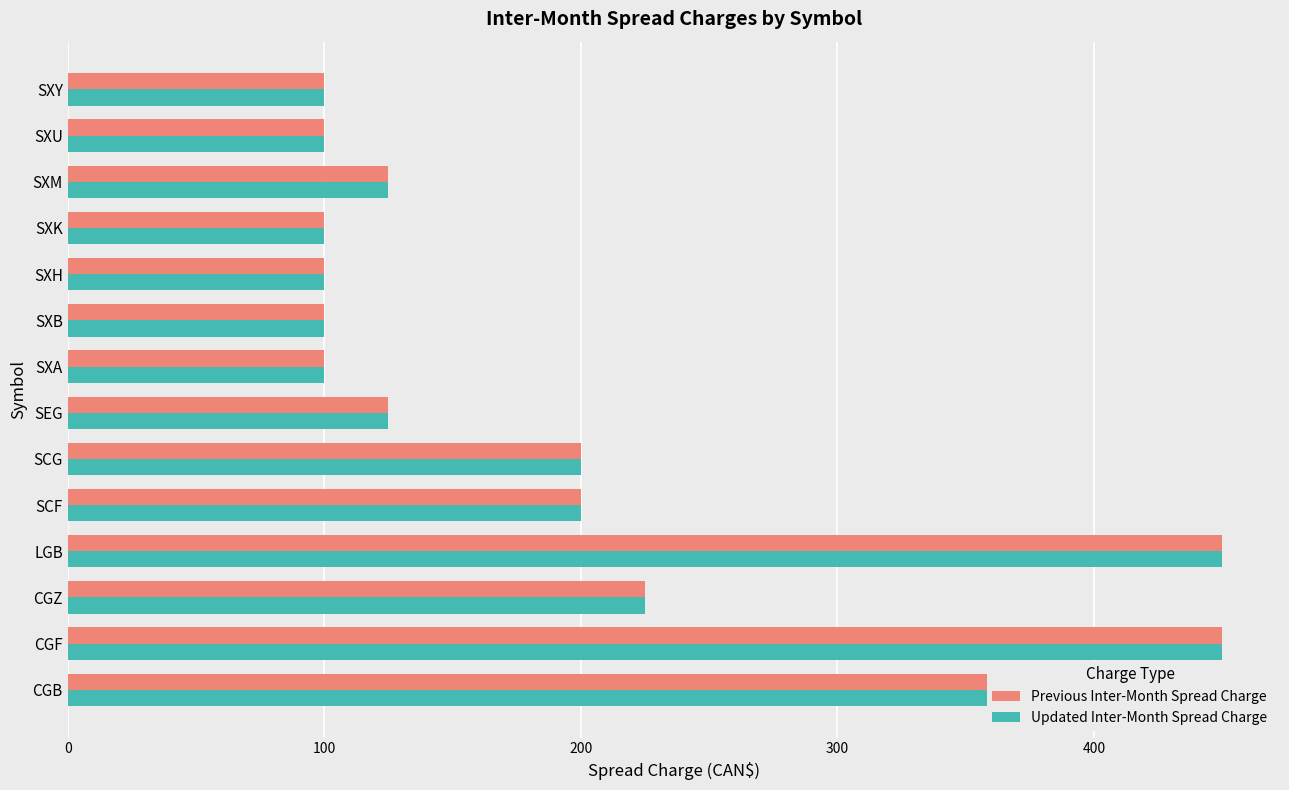

Is it true that Updated Inter-Month Spread Charge equals 156 at 10?

False